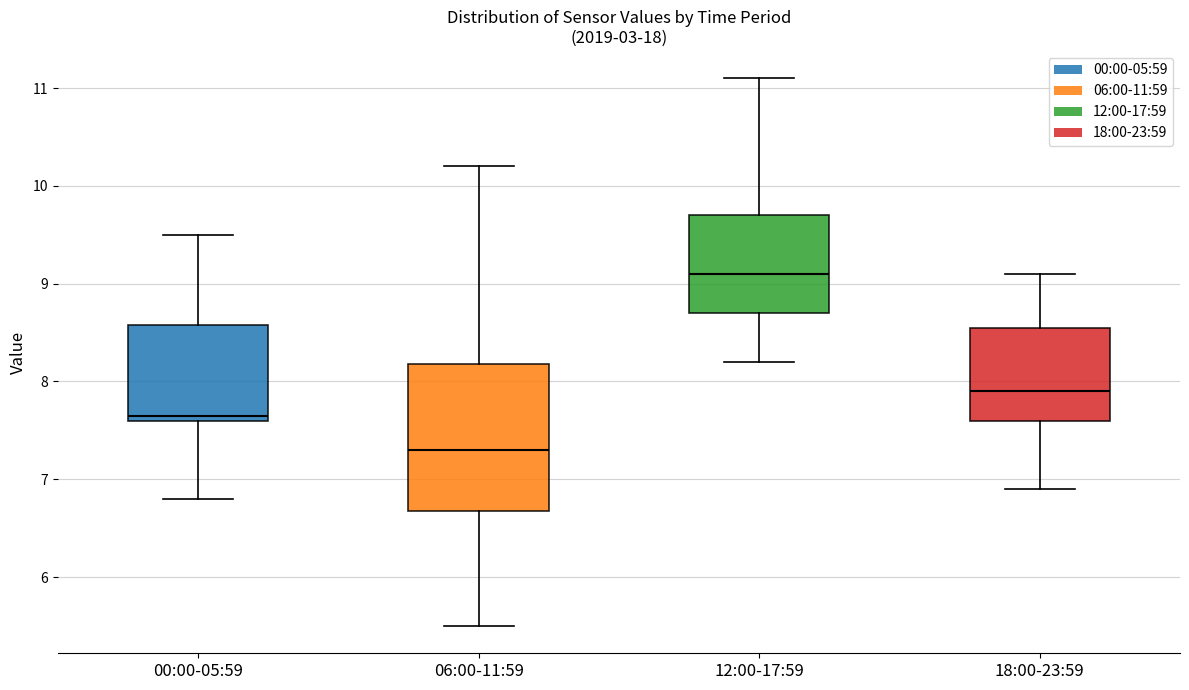

Reading left to right, transcribe this box plot: for each box, give where its median line is, the range the box spans, and where its two whiskers end, as read against the y-axis. The values are not printed on the chart, so give them approximately, as read against the axis.

00:00-05:59: median 7.7, box 7.6 to 8.6, whiskers 6.8 to 9.5
06:00-11:59: median 7.3, box 6.7 to 8.2, whiskers 5.5 to 10.2
12:00-17:59: median 9.1, box 8.7 to 9.7, whiskers 8.2 to 11.1
18:00-23:59: median 7.9, box 7.6 to 8.6, whiskers 6.9 to 9.1